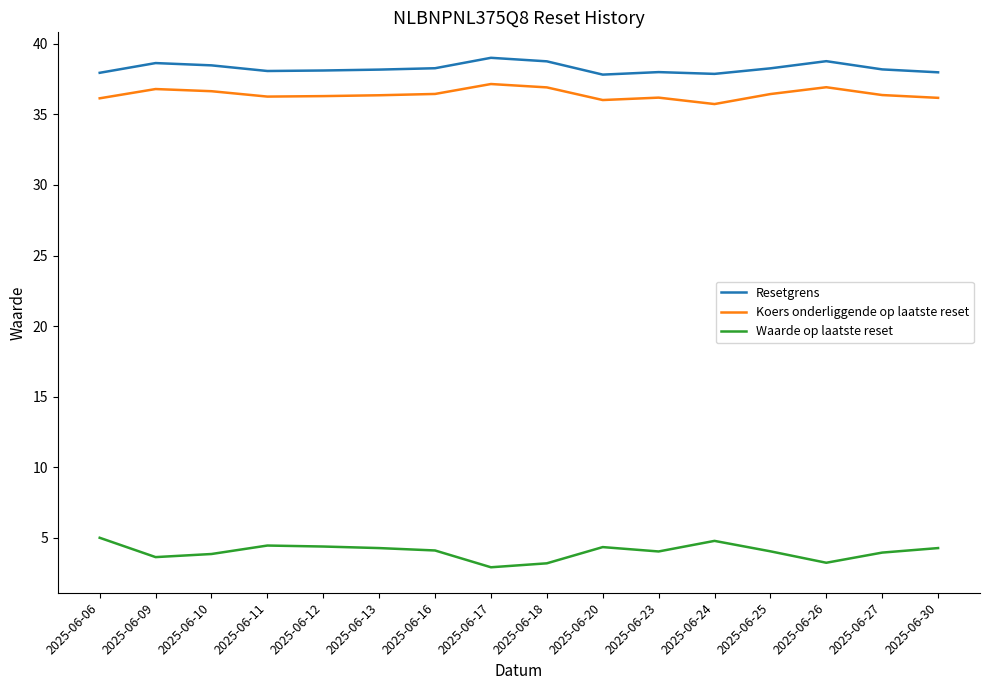

What is the difference between the highest and lowest values at 2025-06-20?

33.5